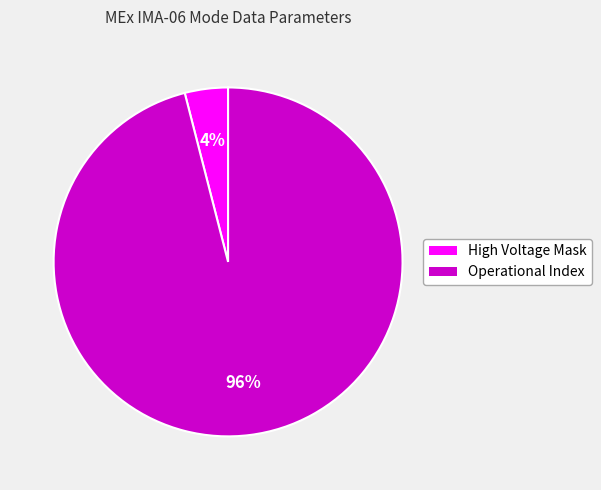

Rank the categories by value from highest to lowest.

Operational Index, High Voltage Mask